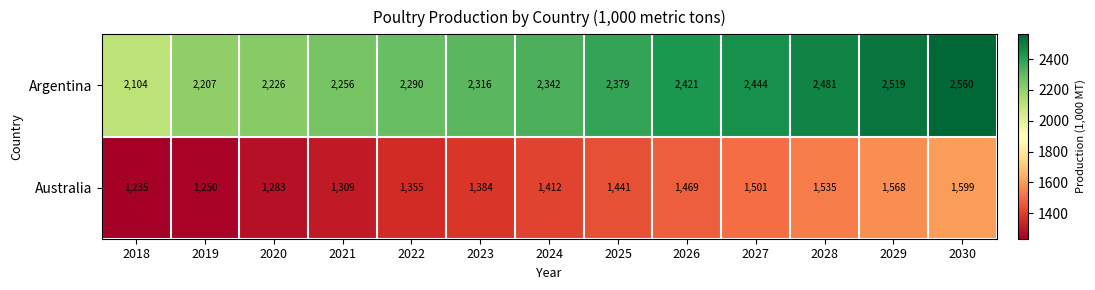

What is the difference between the maximum and minimum values in the Australia series?

364